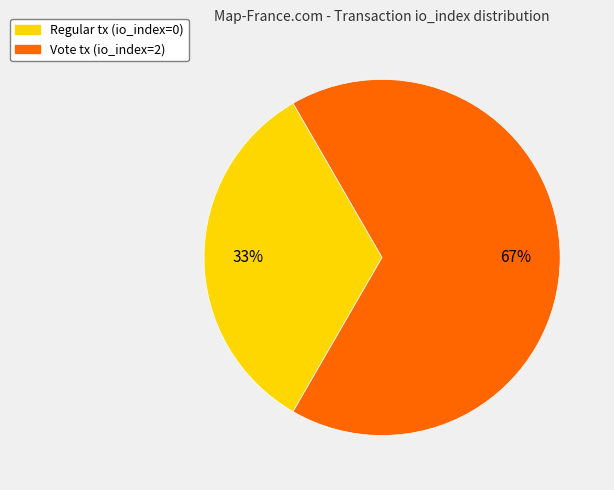

To the nearest percent, what is the average slice percentage?

50%